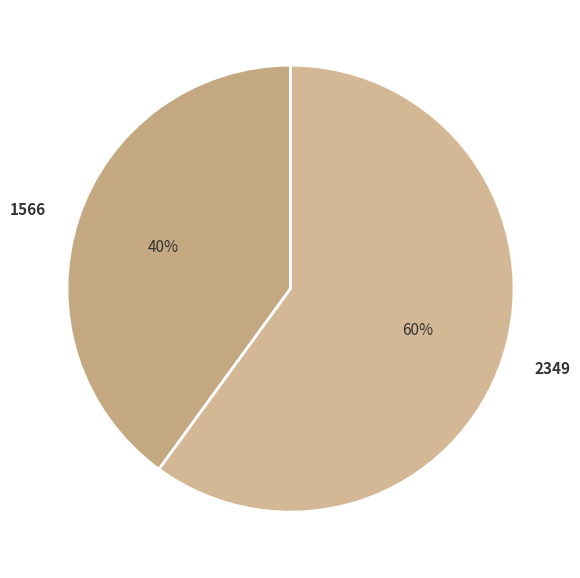

What is the majority slice?

2349